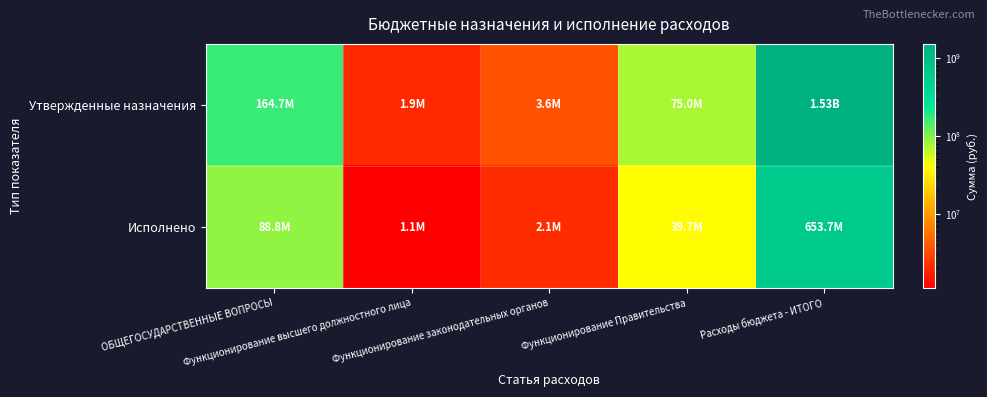

List the series in order of their overall mean, lowest first.

Исполнено, Утвержденные назначения